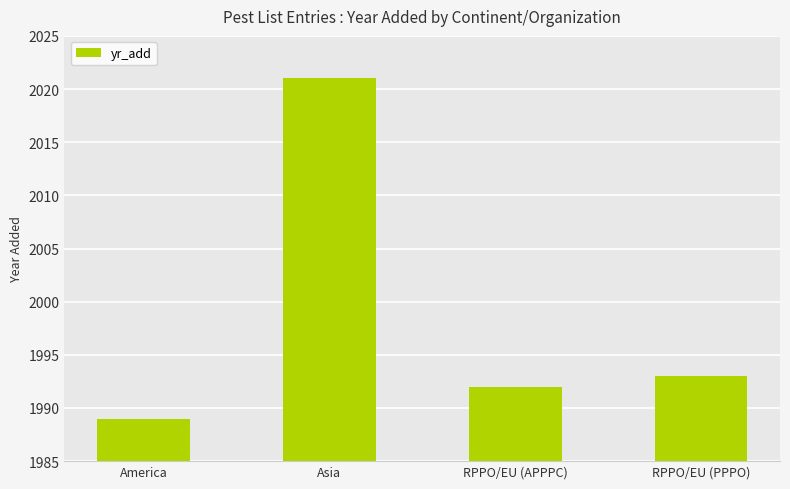

Is it true that the value at Asia is 2835?

False